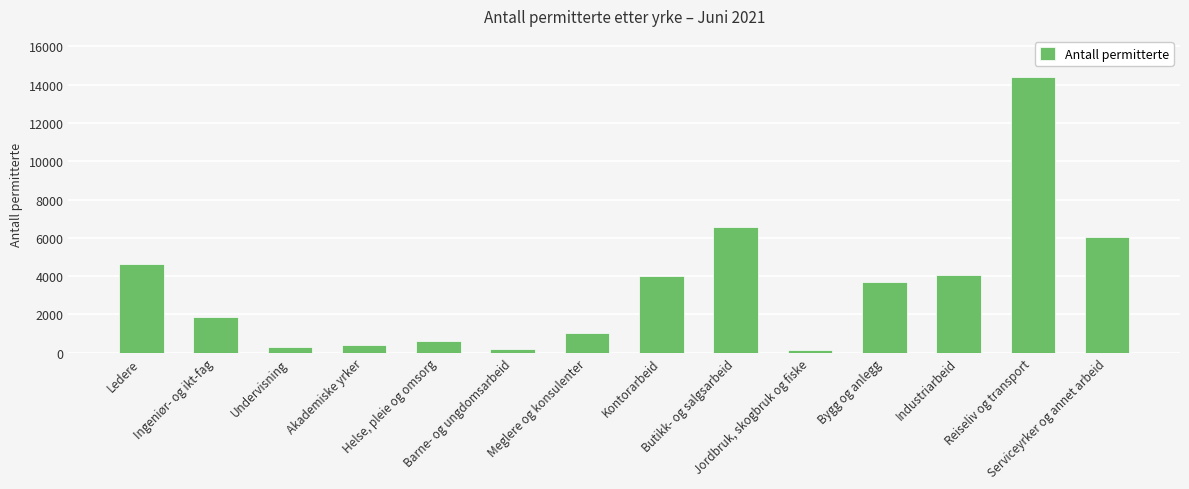

Rank the categories by value from highest to lowest.

Reiseliv og transport, Butikk- og salgsarbeid, Serviceyrker og annet arbeid, Ledere, Industriarbeid, Kontorarbeid, Bygg og anlegg, Ingeniør- og ikt-fag, Meglere og konsulenter, Helse, pleie og omsorg, Akademiske yrker, Undervisning, Barne- og ungdomsarbeid, Jordbruk, skogbruk og fiske